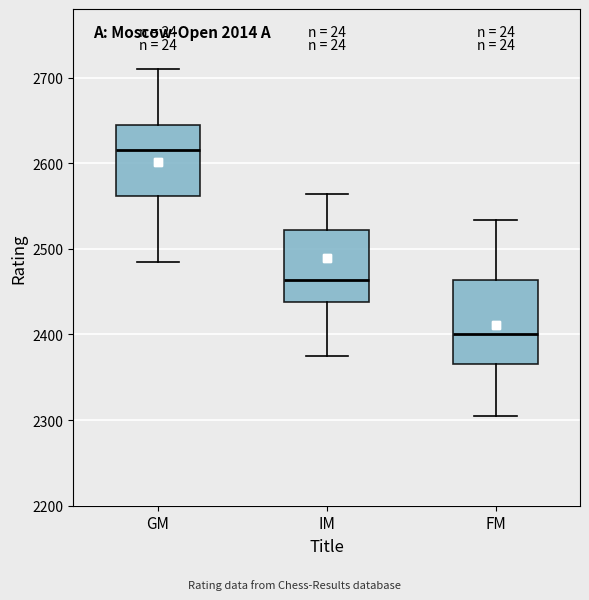

Reading left to right, transcribe this box plot: for each box, give where its median line is, the range the box spans, and where its two whiskers end, as read against the y-axis. The values are not printed on the chart, so give them approximately, as read against the axis.

GM: median 2620, box 2560 to 2640, whiskers 2490 to 2710
IM: median 2460, box 2440 to 2520, whiskers 2380 to 2560
FM: median 2400, box 2370 to 2460, whiskers 2310 to 2530